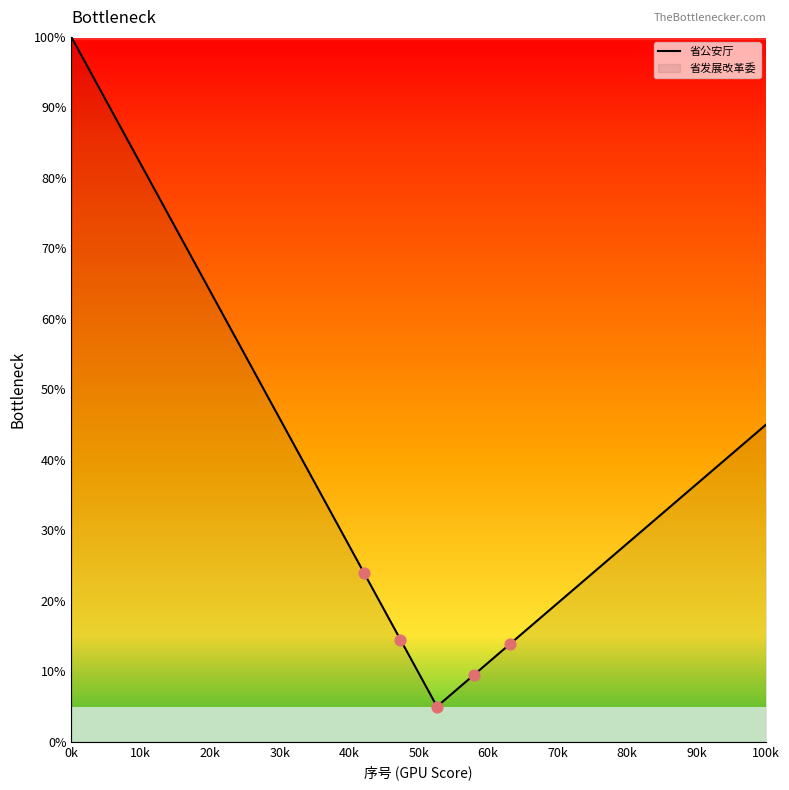

What is the minimum value shown in the chart?

5.0